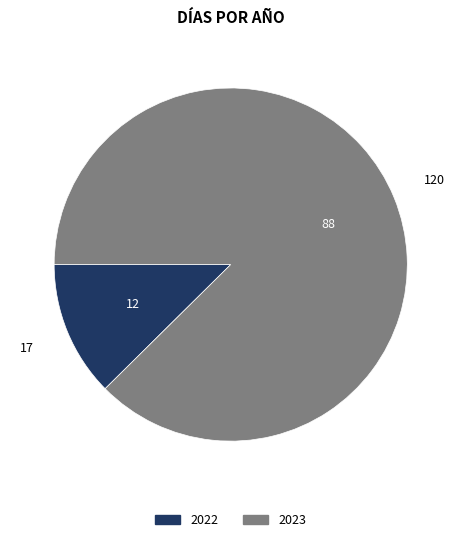

Do 2023 and 2022 together represent more than half of the pie?

Yes